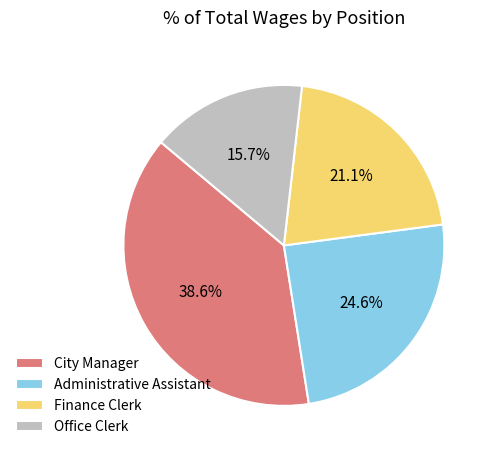

Rank the categories by value from highest to lowest.

City Manager, Administrative Assistant, Finance Clerk, Office Clerk